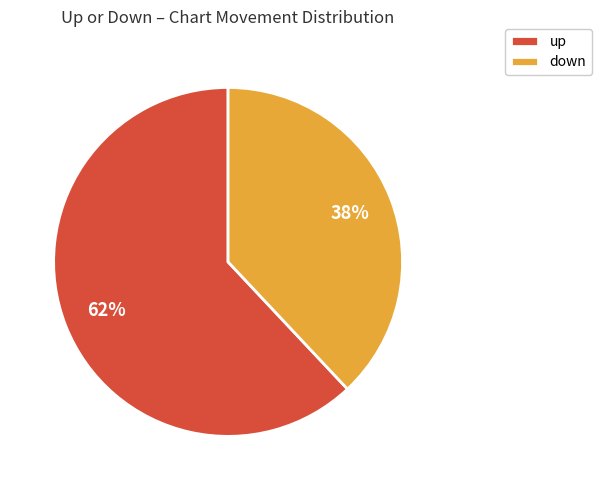

Does down account for over 50% of the chart?

No